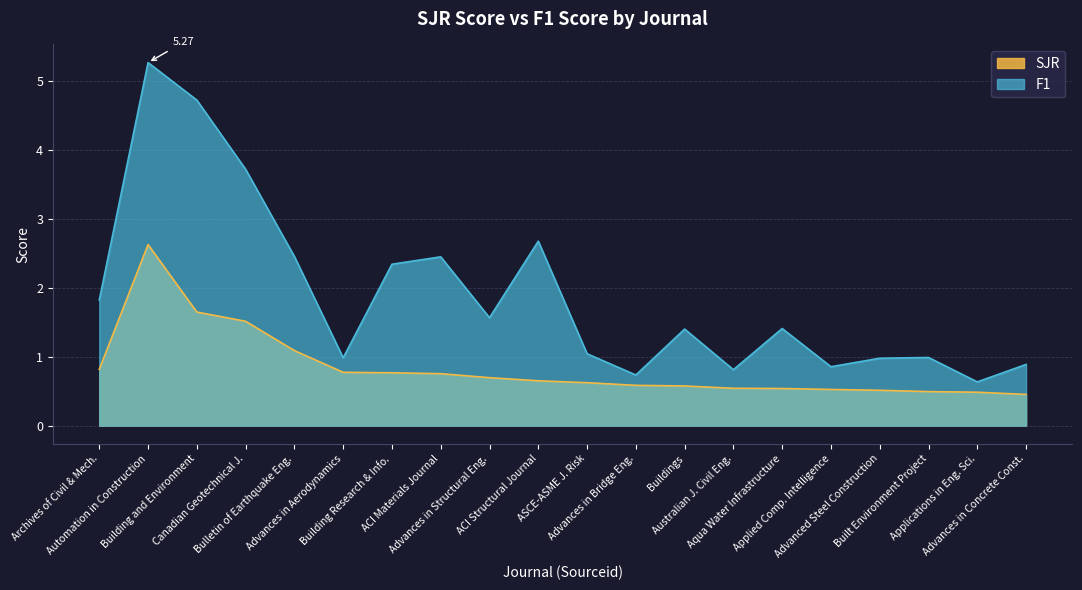

True or false: SJR has more than 2 interior local peaks.

False